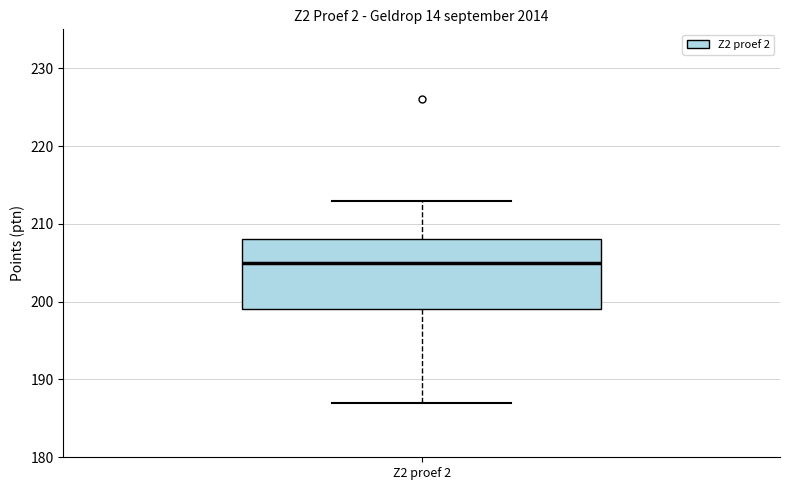

Read this box plot against the y-axis: the position of the median line, the range covered by the box, and the ends of both whiskers. The values are not printed on the chart, so give them approximately, as read against the axis.

median 205, box 199 to 208, whiskers 187 to 213